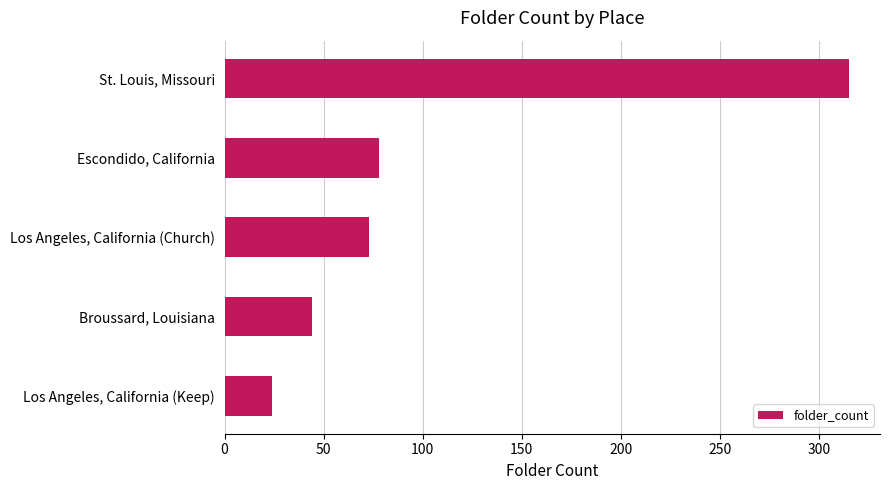

What is the difference between the maximum and minimum values?

291